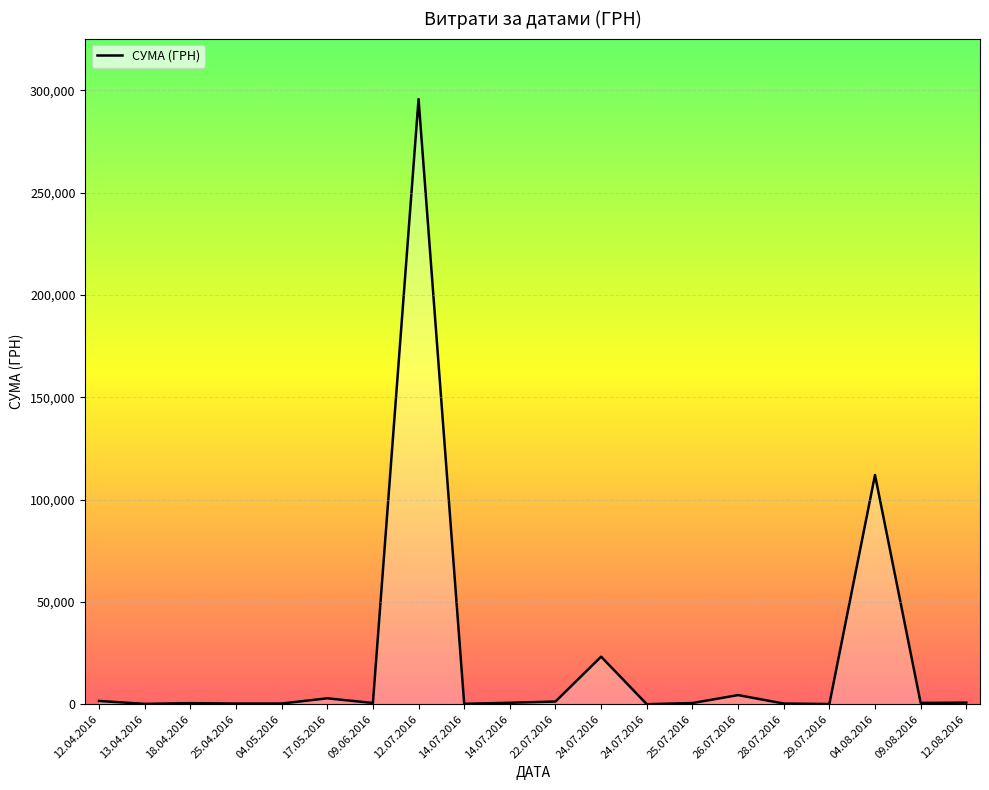

True or false: there are more than 0 points higher than both neighbors.

True